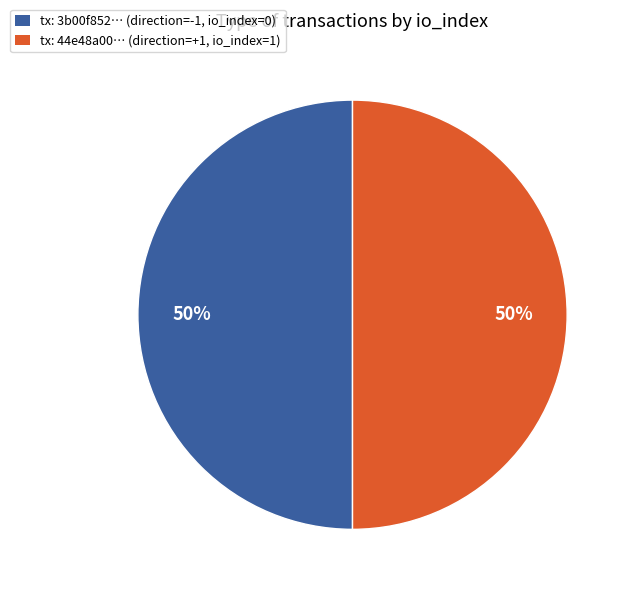

True or false: tx: 3b00f852… (direction=-1, io_index=0) accounts for 50% of the total.

True